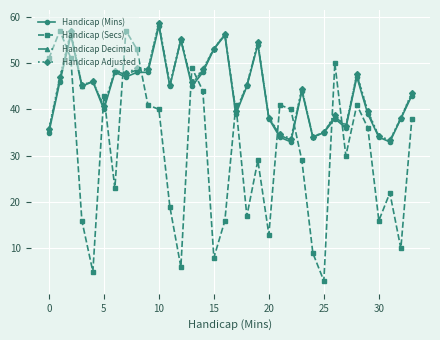

What is the sum of all Handicap (Mins) values?

1483.0